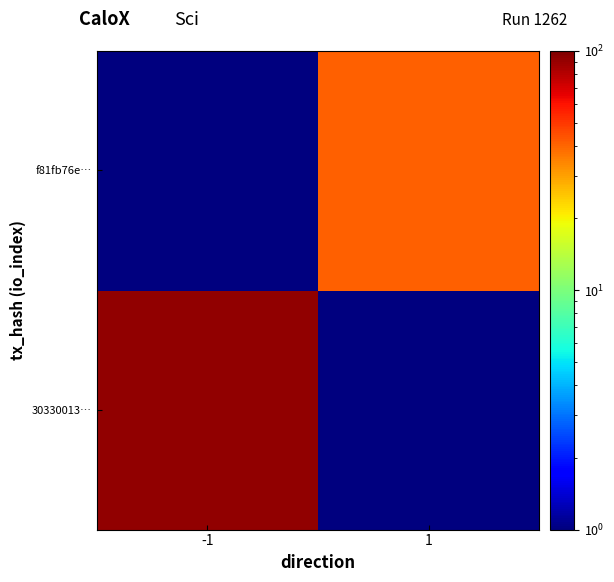

What is the smallest value displayed?

1